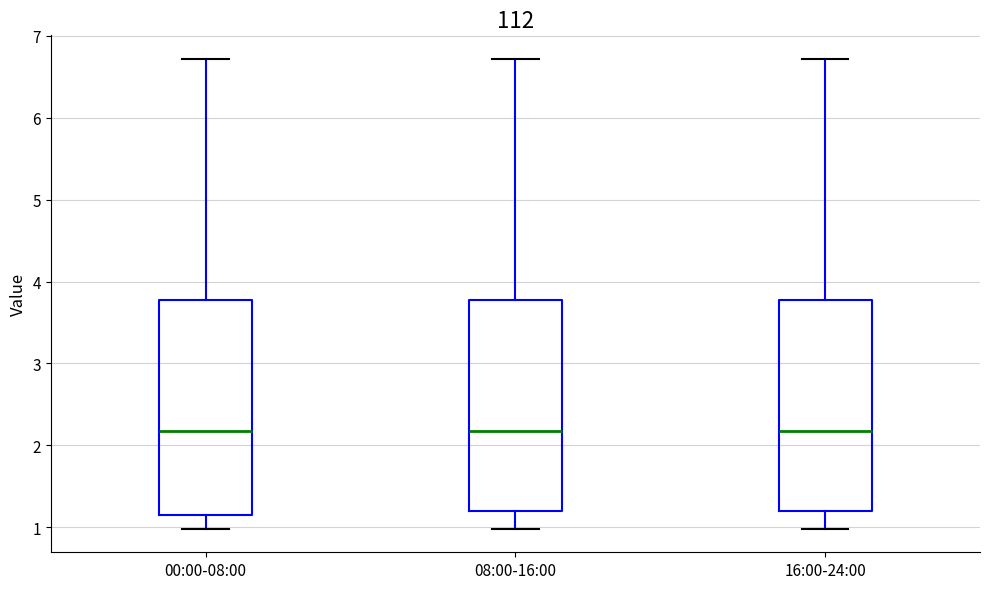

Reading left to right, transcribe this box plot: for each box, give where its median line is, the range the box spans, and where its two whiskers end, as read against the y-axis. The values are not printed on the chart, so give them approximately, as read against the axis.

00:00-08:00: median 2.2, box 1.2 to 3.8, whiskers 1.0 to 6.7
08:00-16:00: median 2.2, box 1.2 to 3.8, whiskers 1.0 to 6.7
16:00-24:00: median 2.2, box 1.2 to 3.8, whiskers 1.0 to 6.7